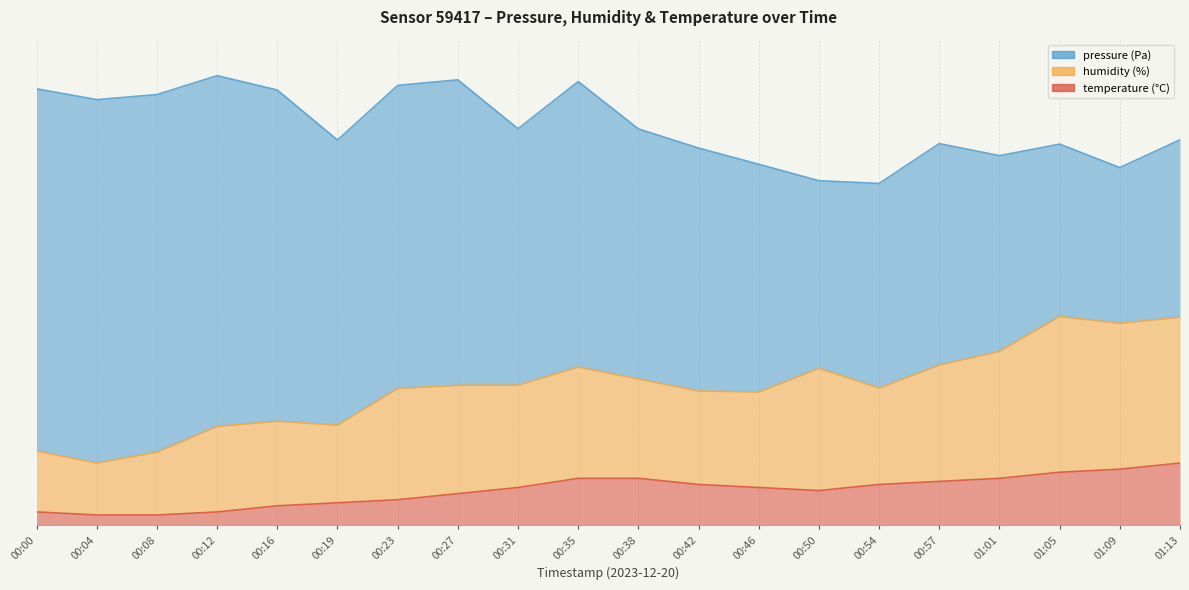

What is the label of the 10th point from the left?

00:35